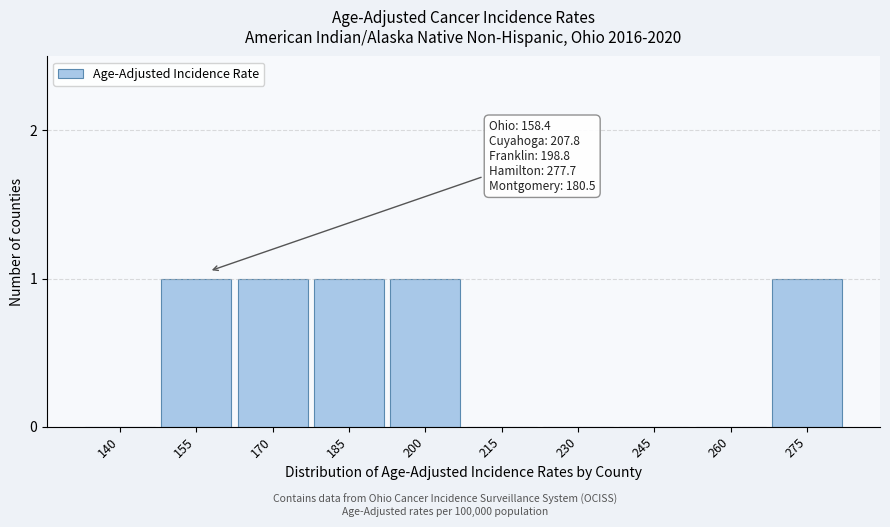

Reading left to right, what are all the values shown in this chart?

140=0	155=1	170=1	185=1	200=1	215=0	230=0	245=0	260=0	275=1